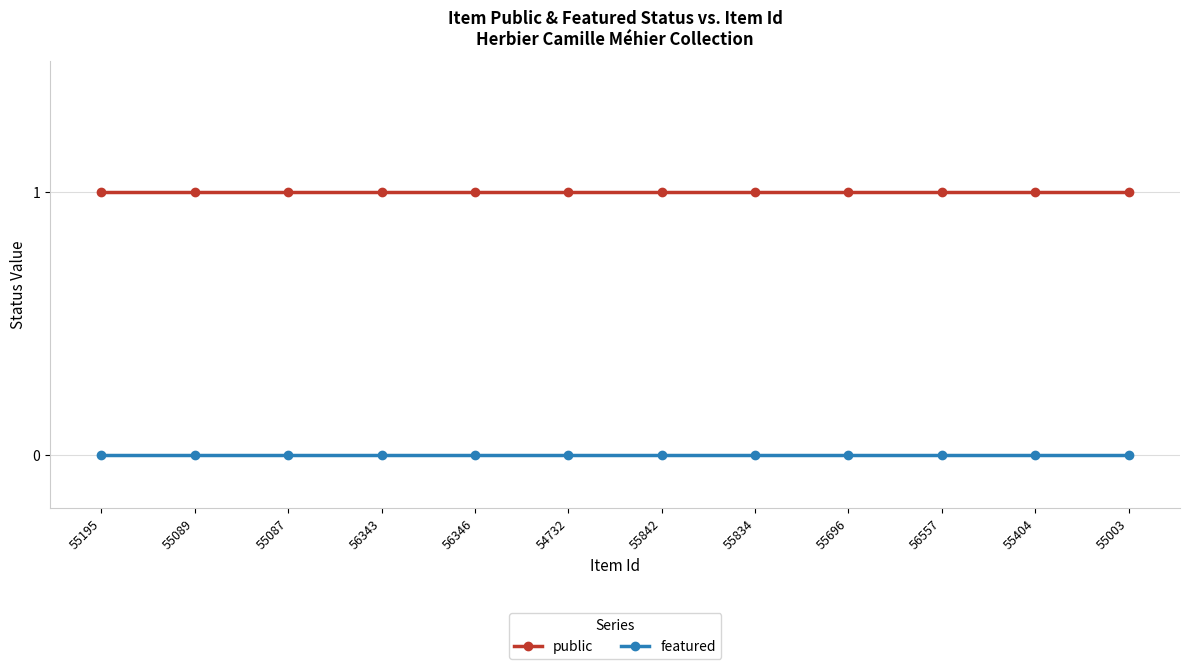

True or false: featured has a value of 0 at 56557.

True